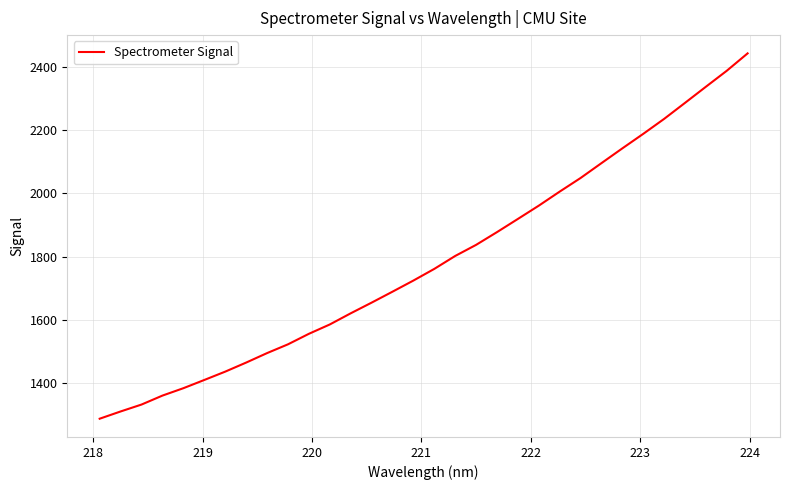

What is the difference between the maximum and minimum values?

1155.3